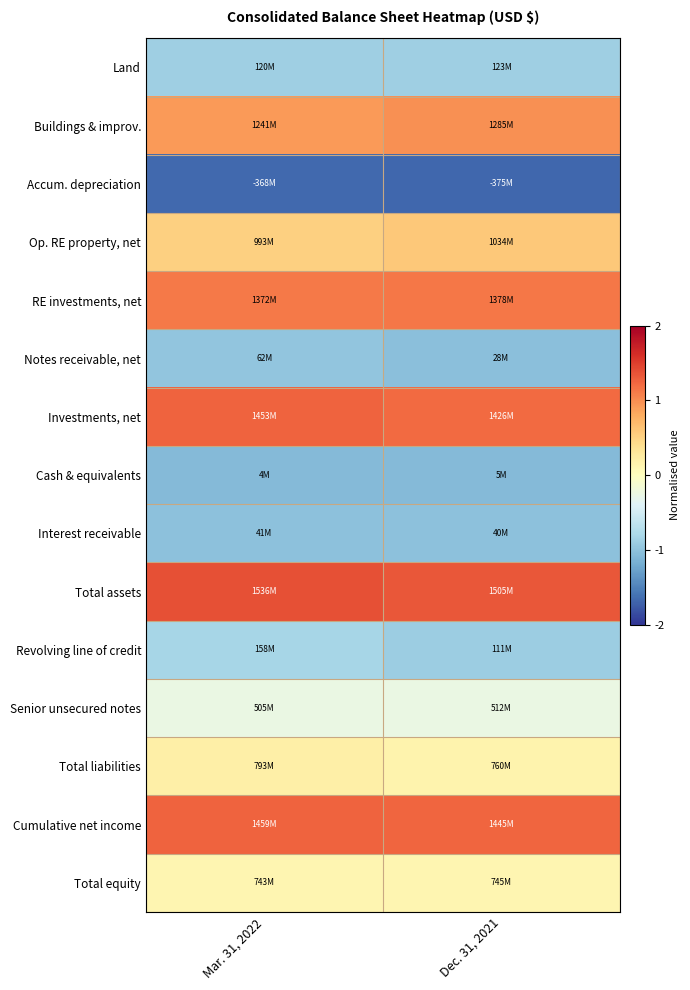

Reading right to left, what are all the values shown in this chart?

Land: Dec. 31, 2021=-0.9	Mar. 31, 2022=-0.9
Buildings & improv.: Dec. 31, 2021=1.0	Mar. 31, 2022=0.9
Accum. depreciation: Dec. 31, 2021=-1.7	Mar. 31, 2022=-1.7
Op. RE property, net: Dec. 31, 2021=0.6	Mar. 31, 2022=0.5
RE investments, net: Dec. 31, 2021=1.1	Mar. 31, 2022=1.1
Notes receivable, net: Dec. 31, 2021=-1.0	Mar. 31, 2022=-1.0
Investments, net: Dec. 31, 2021=1.2	Mar. 31, 2022=1.3
Cash & equivalents: Dec. 31, 2021=-1.1	Mar. 31, 2022=-1.1
Interest receivable: Dec. 31, 2021=-1.0	Mar. 31, 2022=-1.0
Total assets: Dec. 31, 2021=1.3	Mar. 31, 2022=1.4
Revolving line of credit: Dec. 31, 2021=-0.9	Mar. 31, 2022=-0.8
Senior unsecured notes: Dec. 31, 2021=-0.3	Mar. 31, 2022=-0.3
Total liabilities: Dec. 31, 2021=0.1	Mar. 31, 2022=0.2
Cumulative net income: Dec. 31, 2021=1.2	Mar. 31, 2022=1.3
Total equity: Dec. 31, 2021=0.1	Mar. 31, 2022=0.1